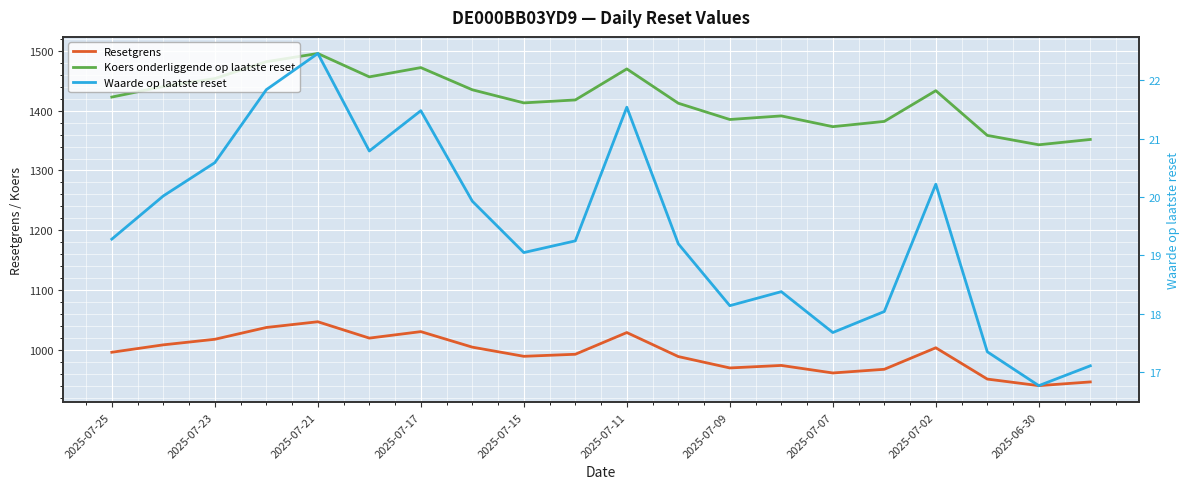

True or false: Resetgrens and Koers onderliggende op laatste reset intersect in this chart.

False